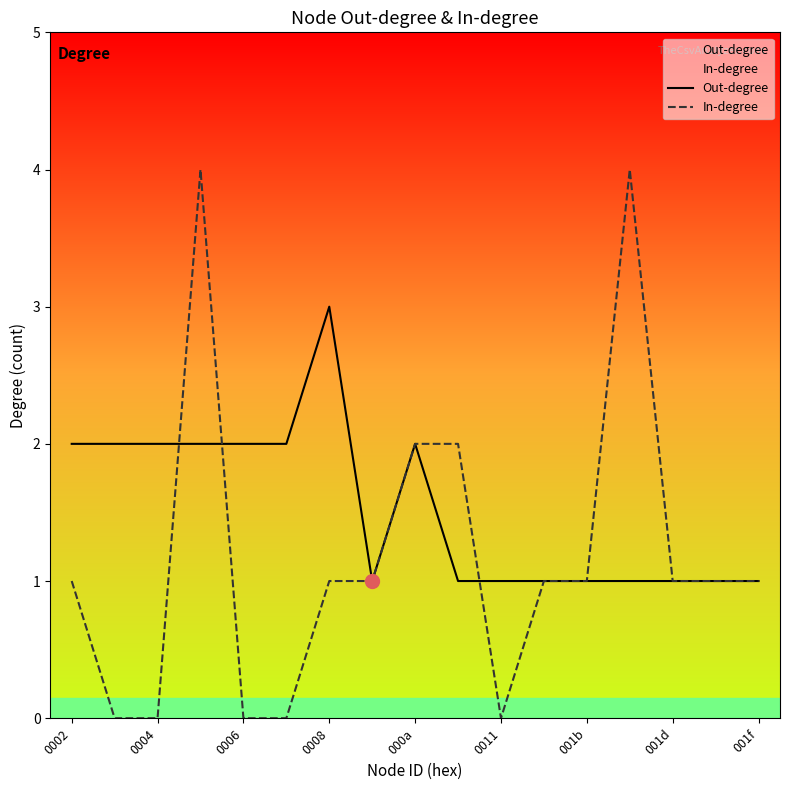

True or false: In-degree has a value of 1 at 0002.

True